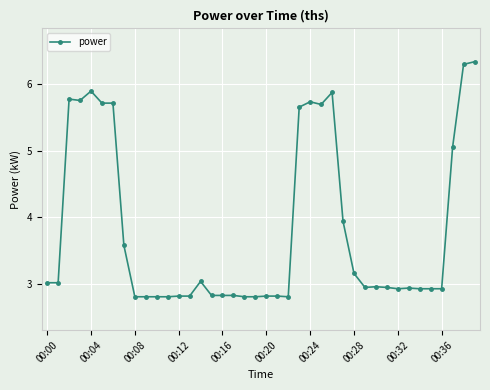

What is the value of the 10th point from the left?

2.8